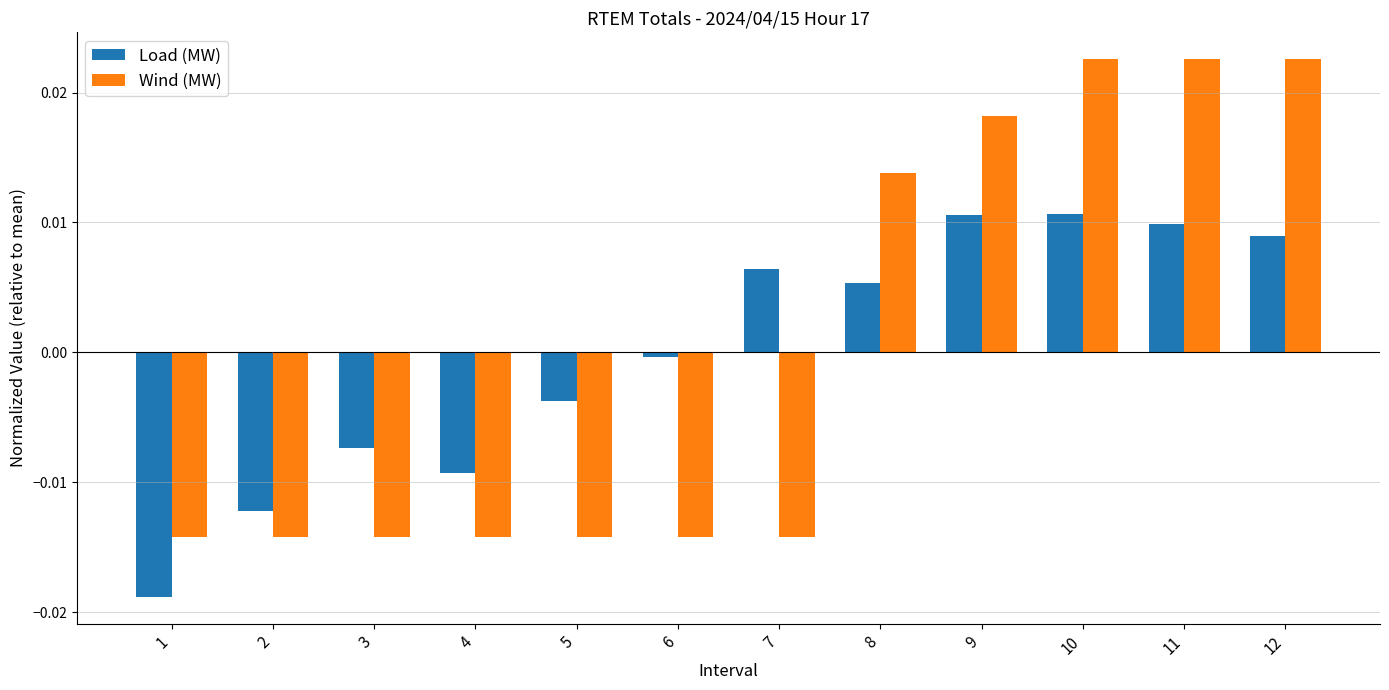

Count the number of categories in the chart.

12